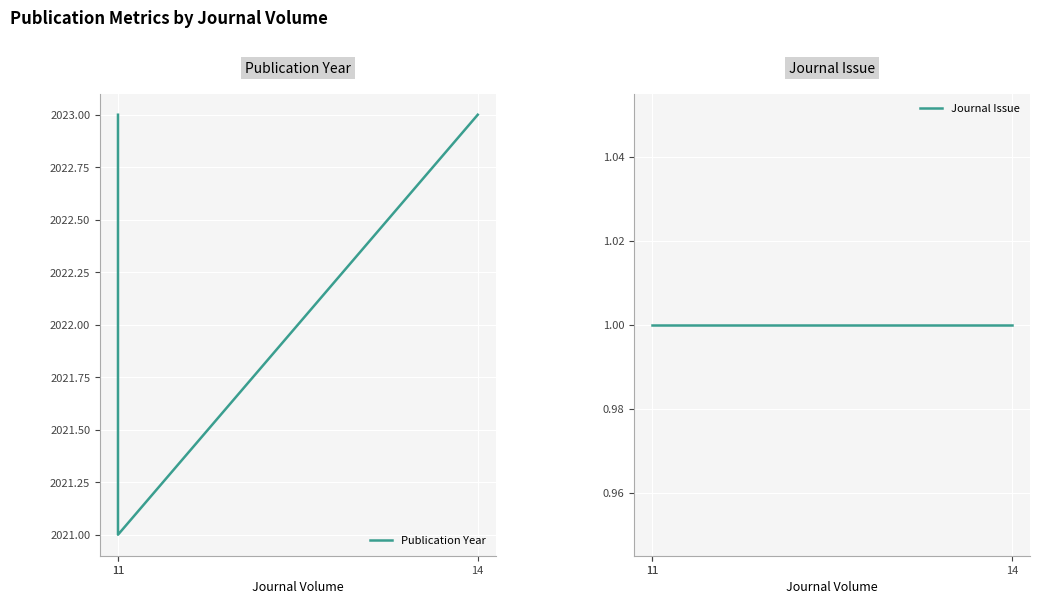

List the series in order of their peak value, lowest first.

Journal Issue, Publication Year